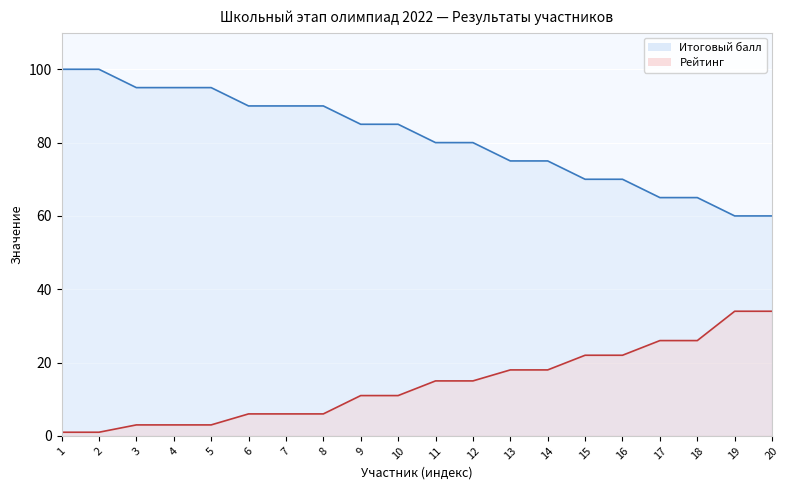

True or false: Рейтинг and Итоговый балл intersect in this chart.

False